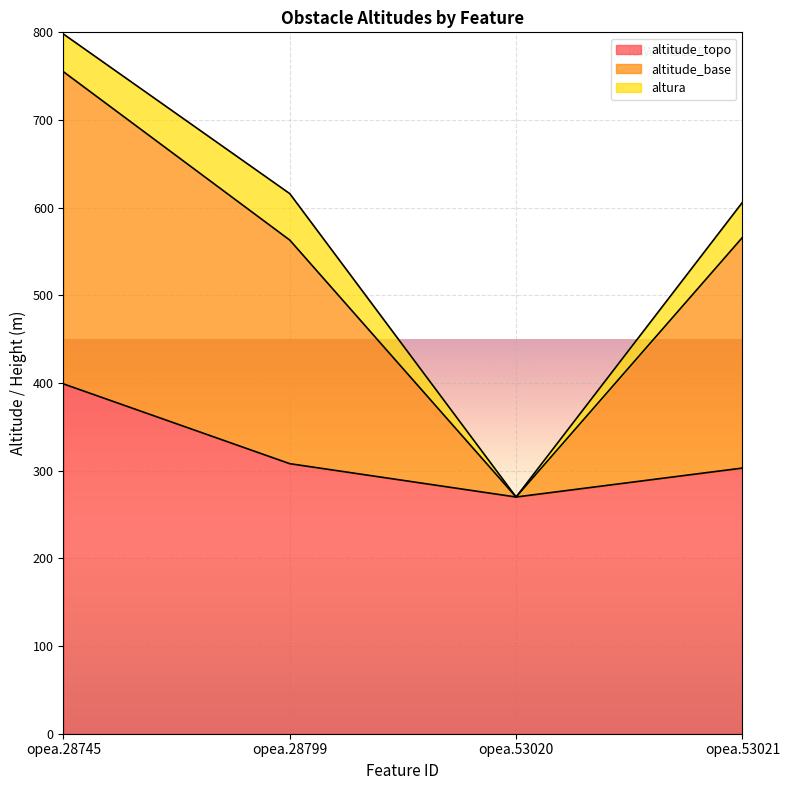

Reading left to right, list the values for the altitude_topo series.

opea.28745=399	opea.28799=308	opea.53020=270	opea.53021=303